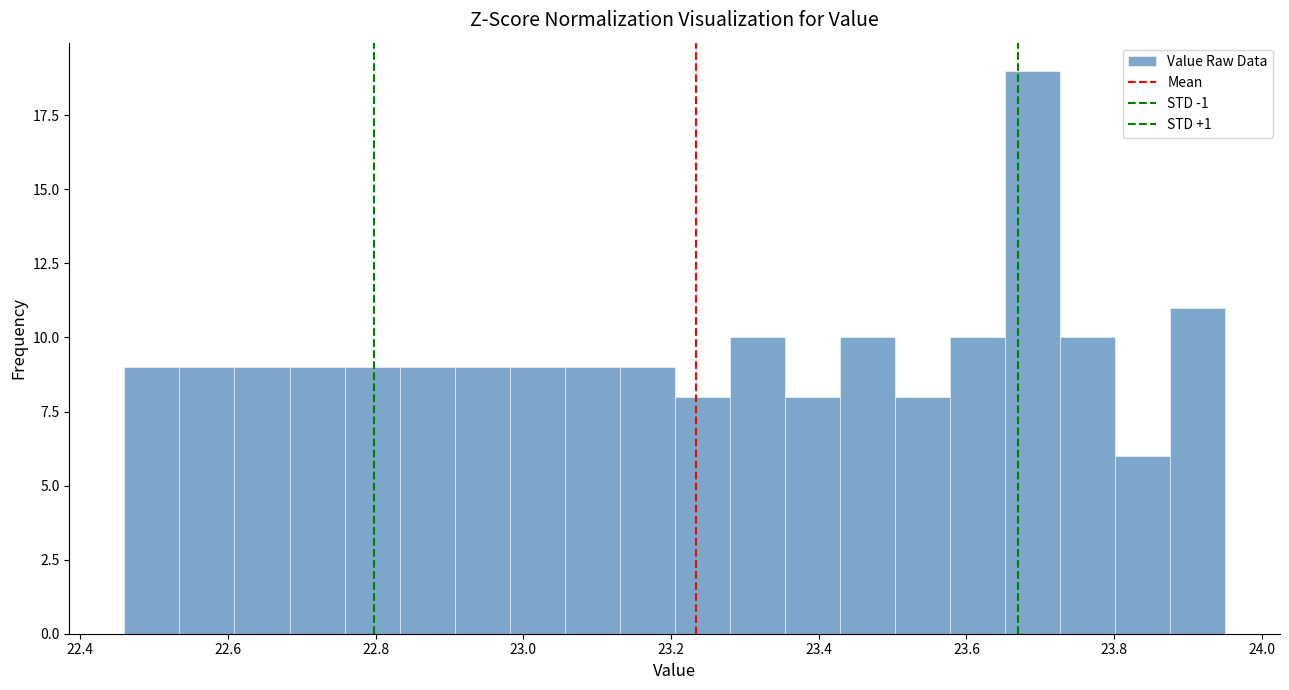

Read against the x-axis, roughly where is the centre of the tallest bar?

23.68